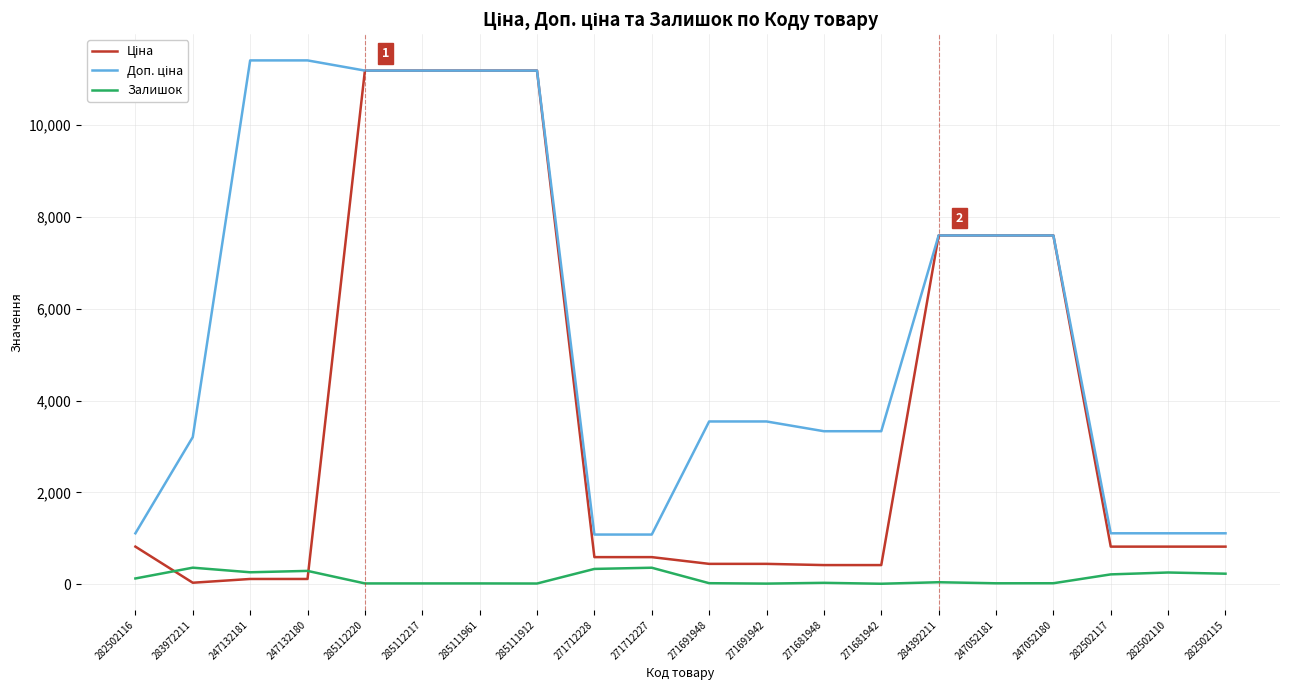

What is the maximum value shown in the chart?

11410.0